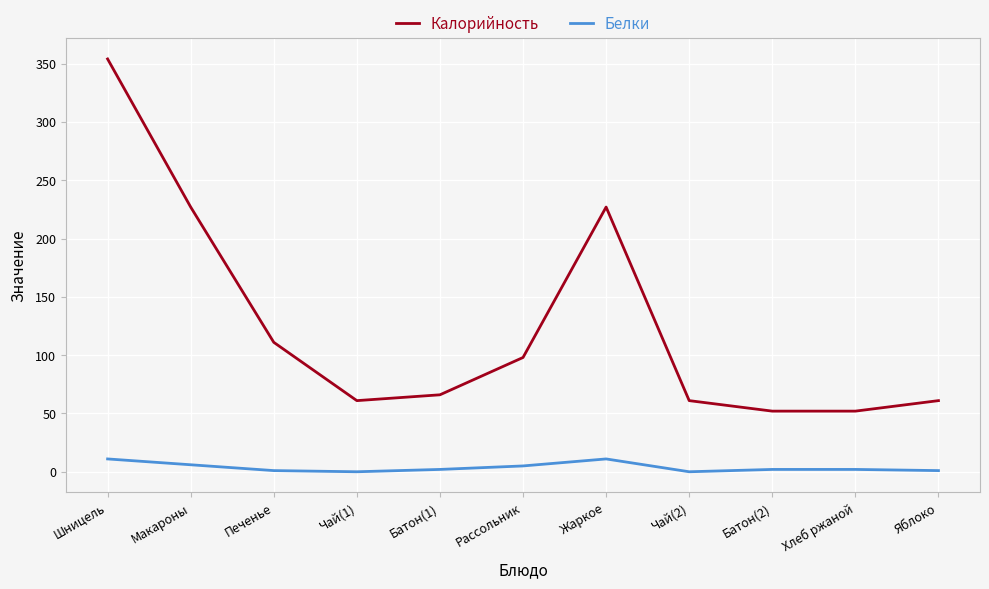

How many interior local peaks does the Калорийность series have?

1